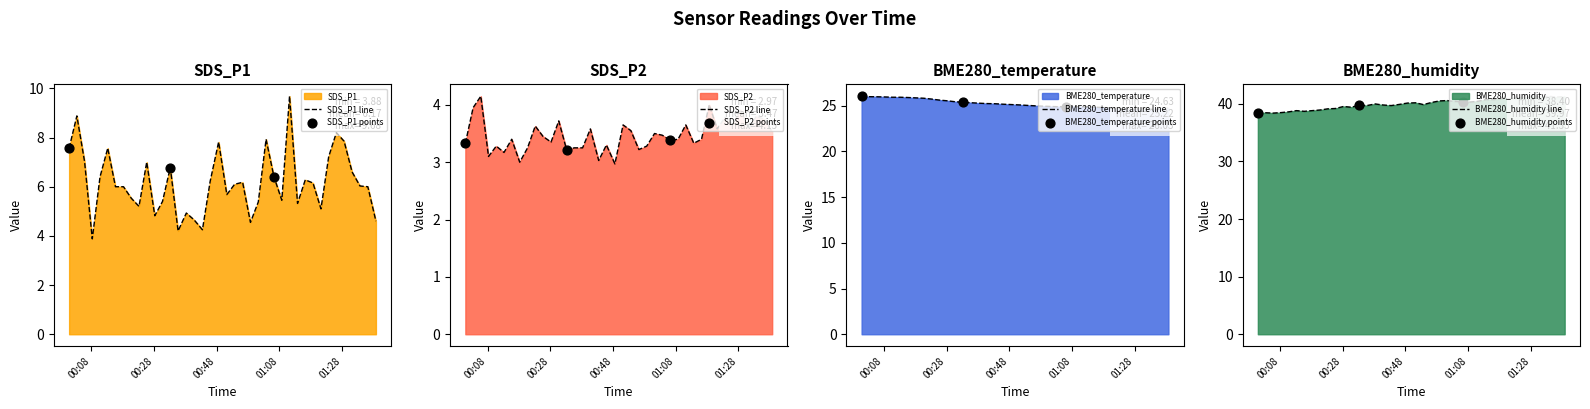

At how many categories does at least one series exceed 23?

40